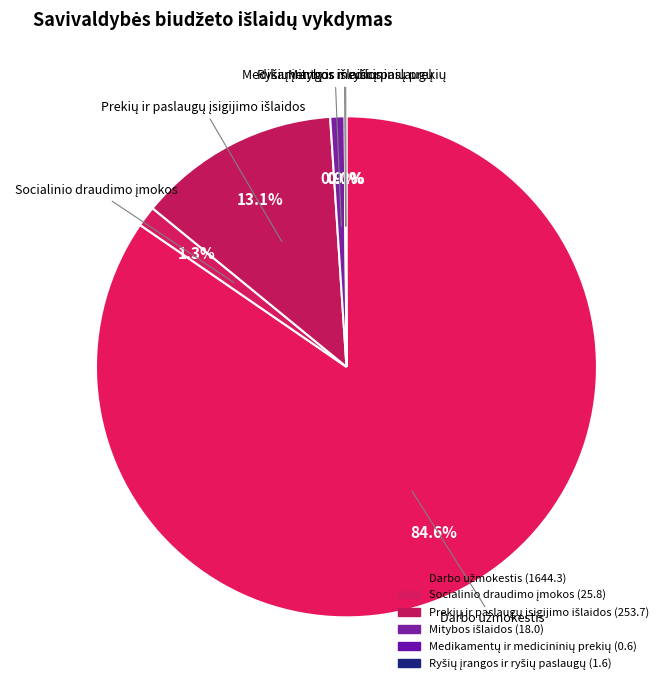

To the nearest percent, what is the difference between the largest and smallest slice percentages?

85%